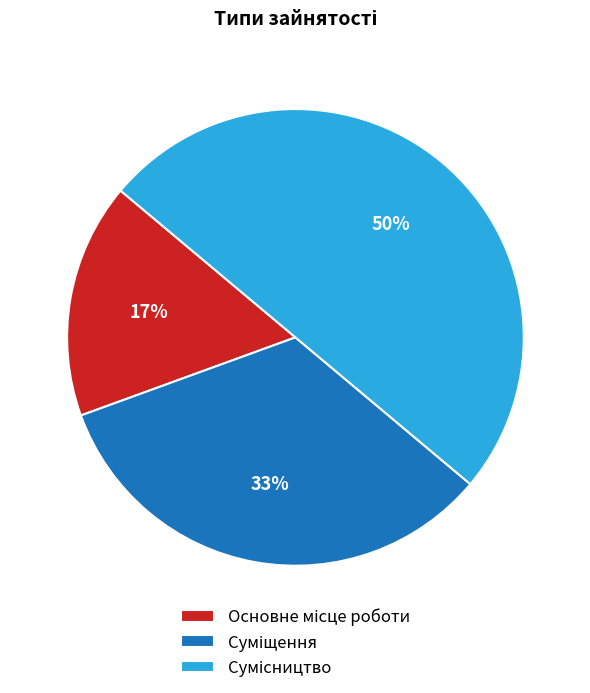

To the nearest percent, what is the difference between the largest and smallest slice percentages?

33%